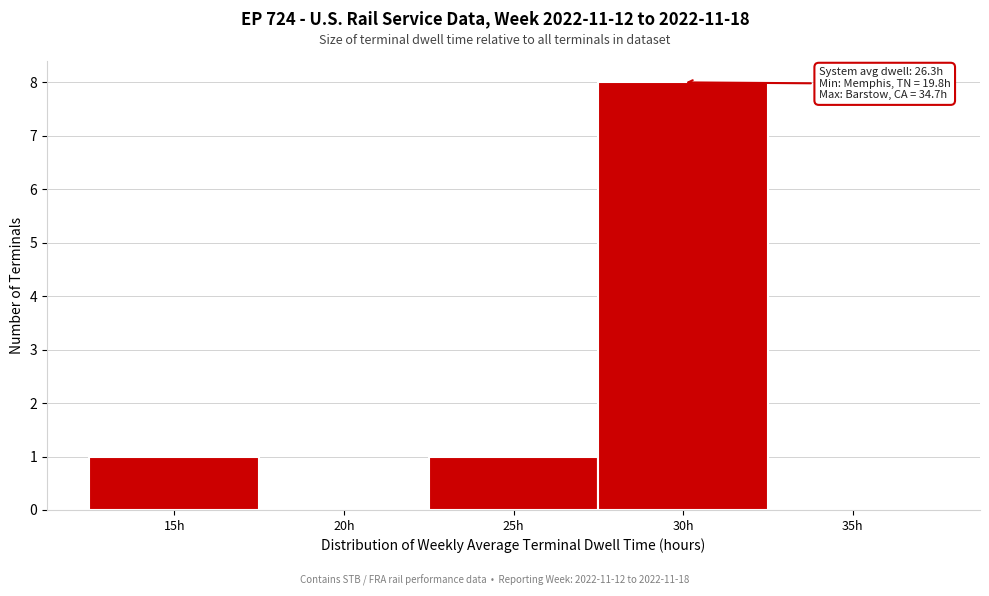

Reading left to right, transcribe all the data shown in this chart.

15h=1	20h=0	25h=1	30h=8	35h=0